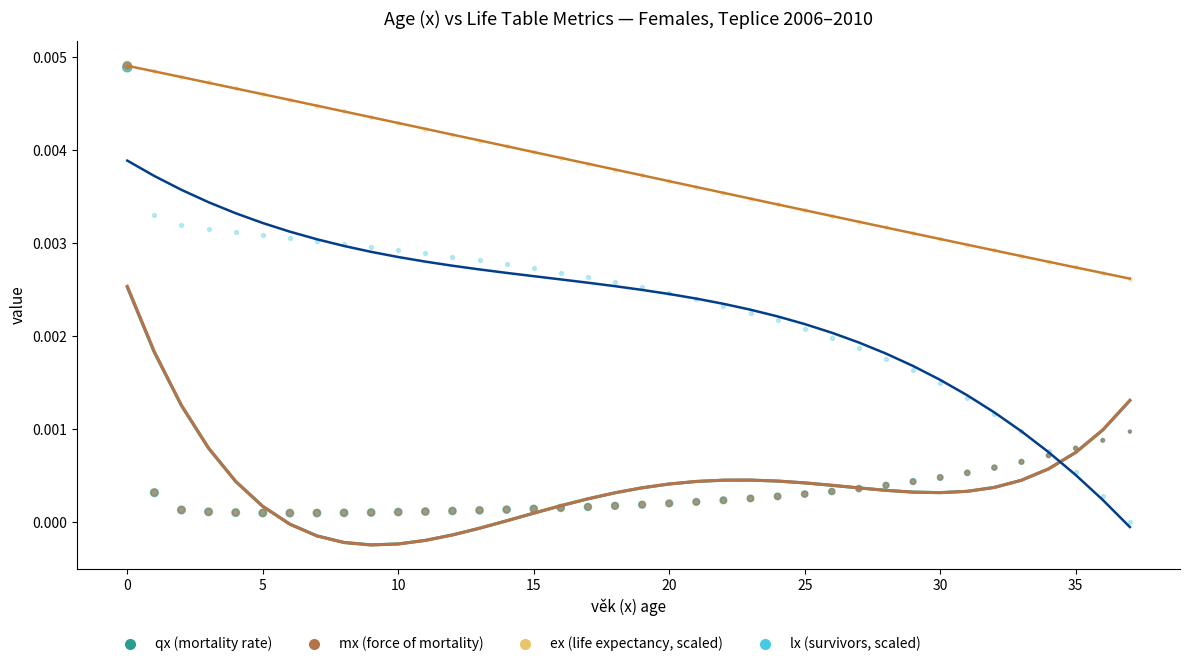

Which series reaches the minimum Y coordinate?

lx (survivors, scaled)